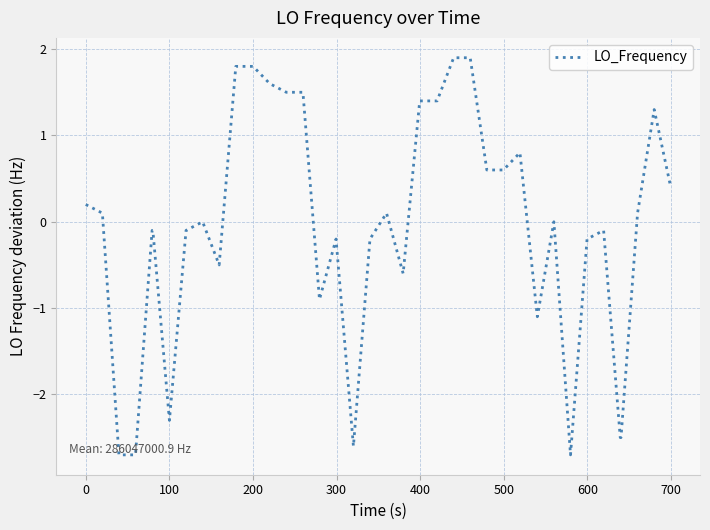

What is the difference between the maximum and minimum values?

4.6